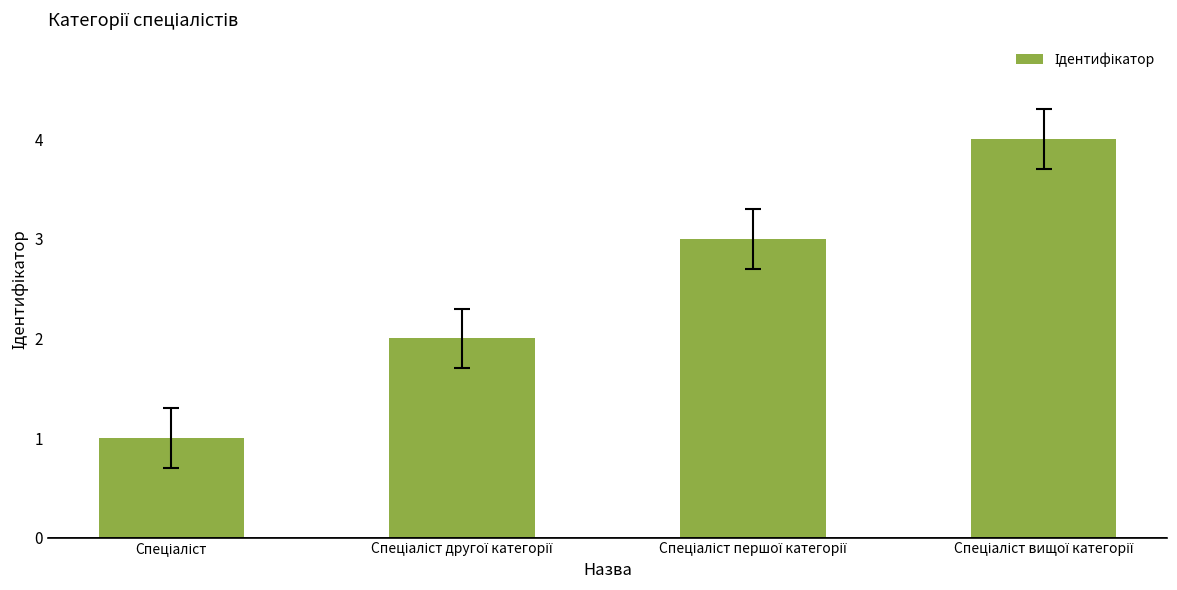

What is the minimum value shown in the chart?

1